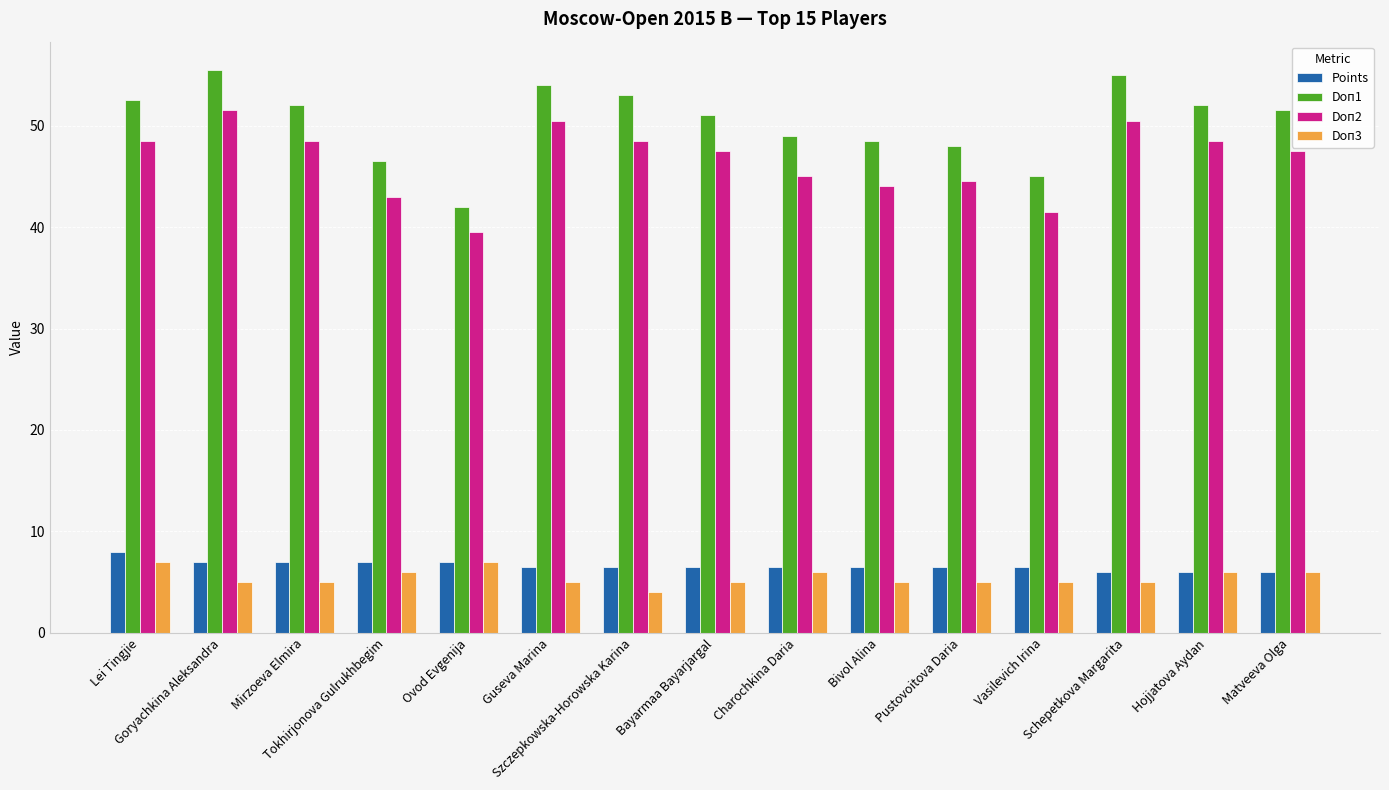

The Doп1 series shows 19.0 at Vasilevich Irina. True or false?

False